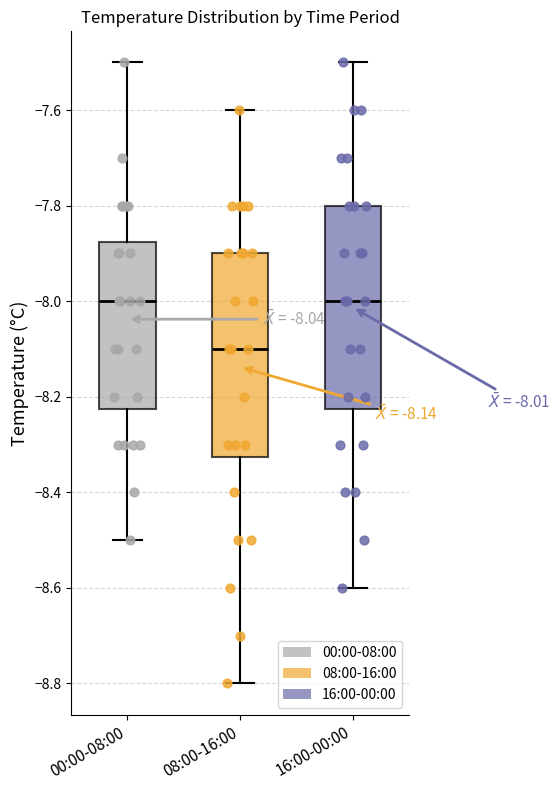

Which box's median line is the lowest?

08:00-16:00